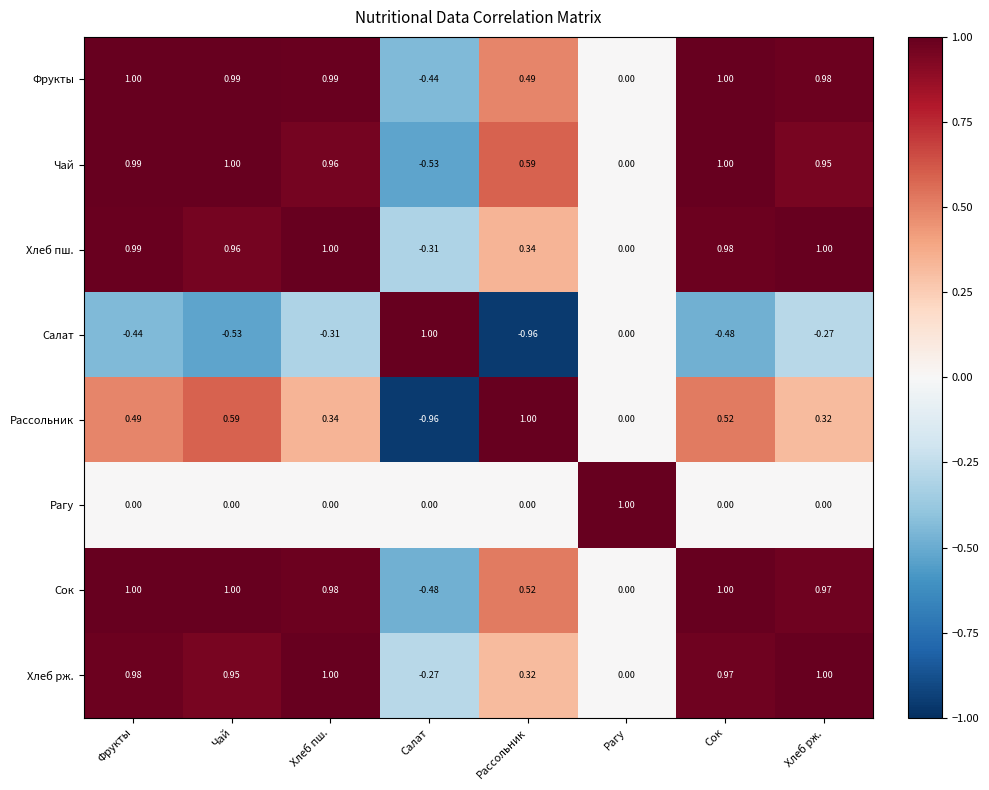

How many values in Фрукты are below zero?

1